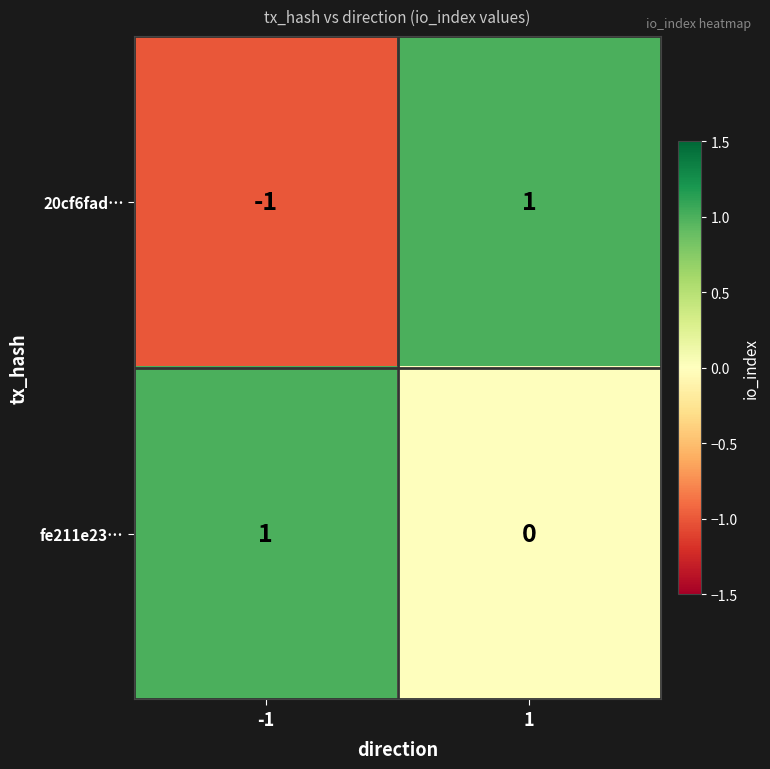

Rank the series at -1 from highest to lowest value.

fe211e23…, 20cf6fad…